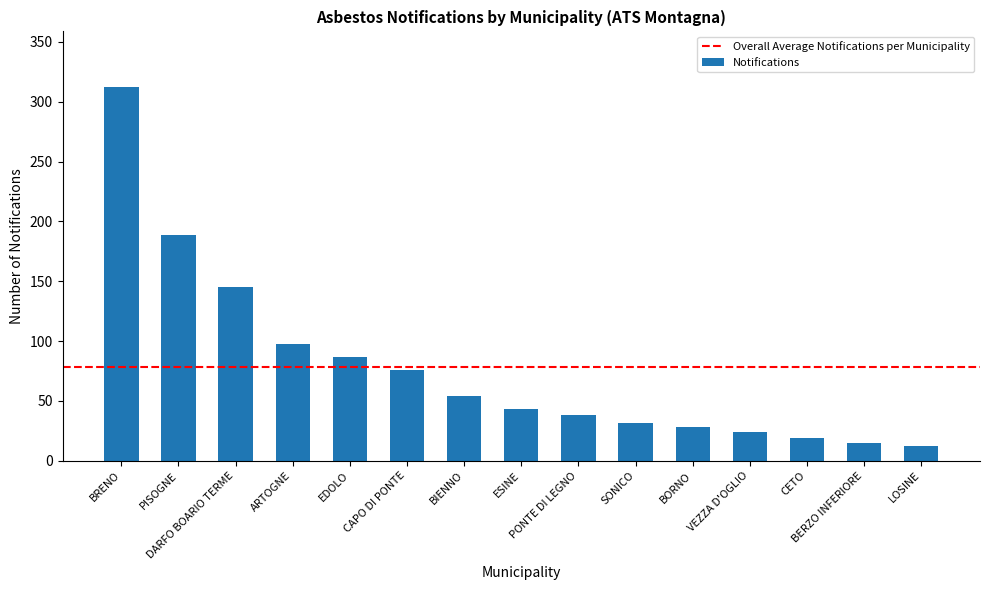

Approximately how many times larger is the value at CAPO DI PONTE compared to ESINE?

1.8